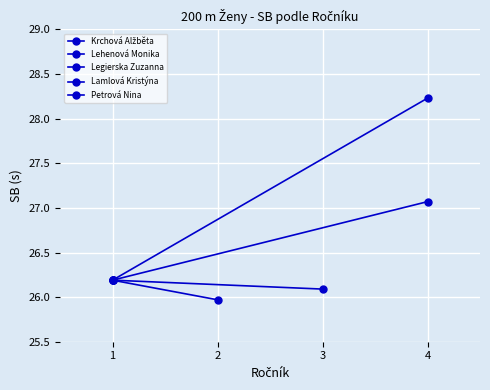

Reading left to right, transcribe all the data shown in this chart.

Krchová Alžběta: 26.2	26.1
Lehenová Monika: 26.2	26.0
Lamlová Kristýna: 26.2	27.1
Petrová Nina: 26.2	28.2